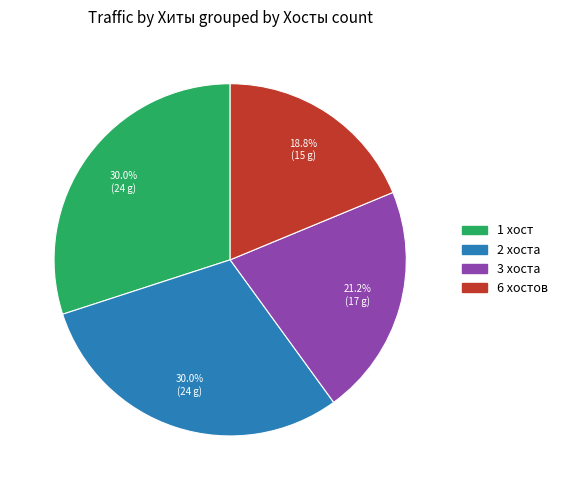

Does any single category account for the majority?

No